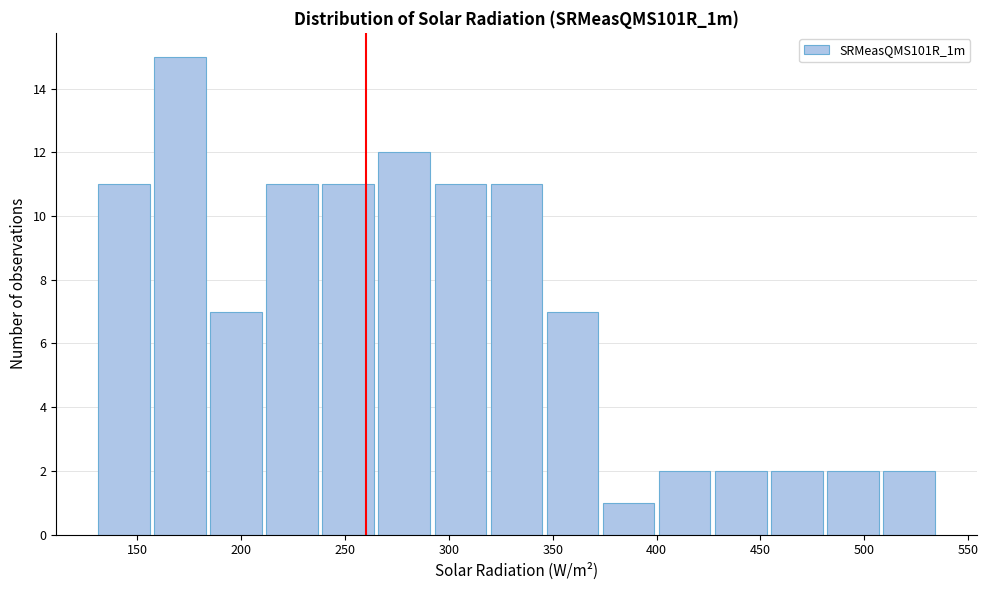

How tall is the bar that spans 508 to 535 on the x-axis? Neither the bar edges nor the heights are printed on the chart, so give them approximately, as read against the axes.

2